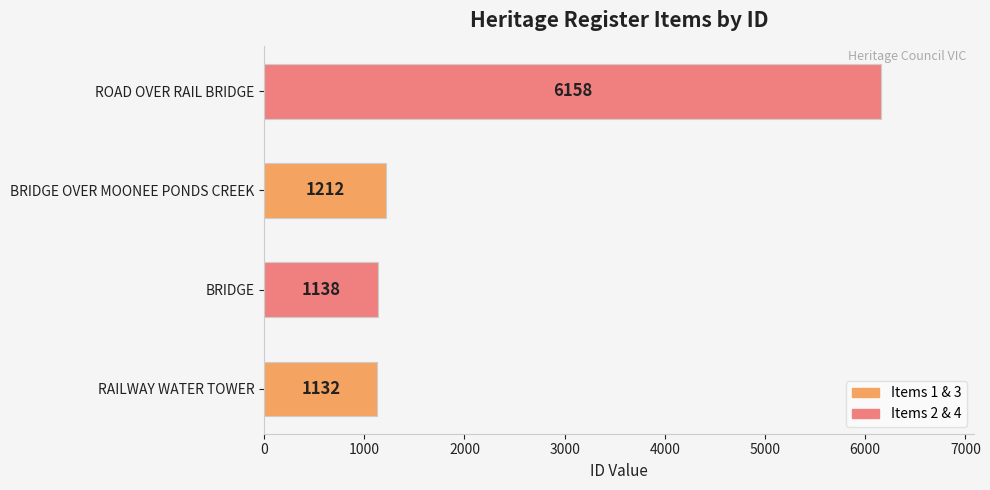

What is the average value?

2410